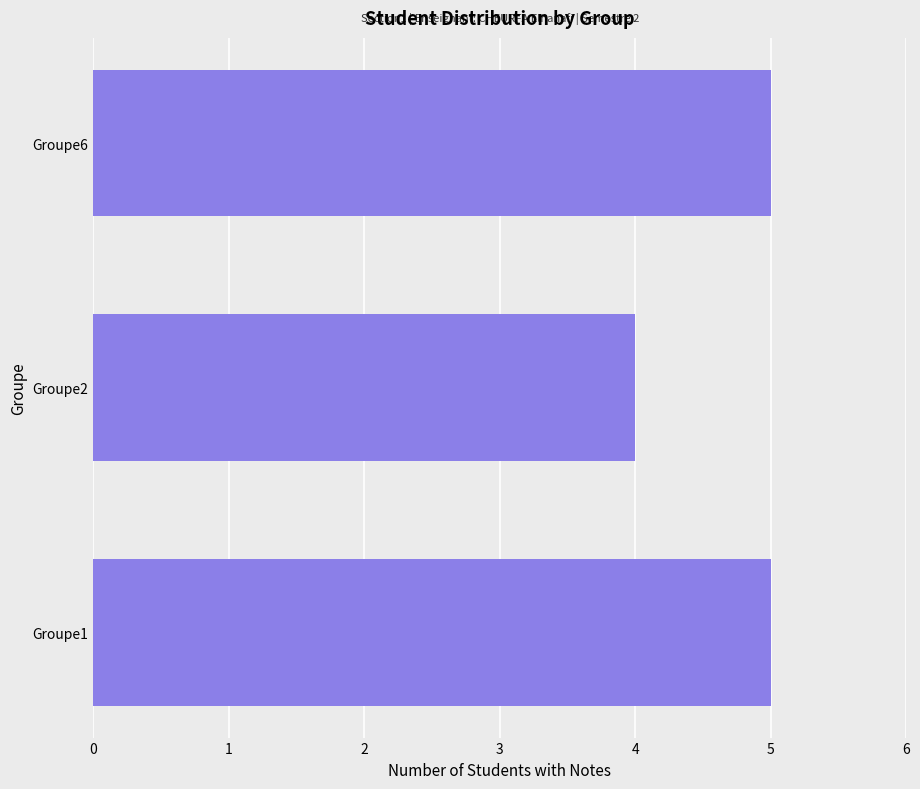

Count the number of data series in this chart.

1